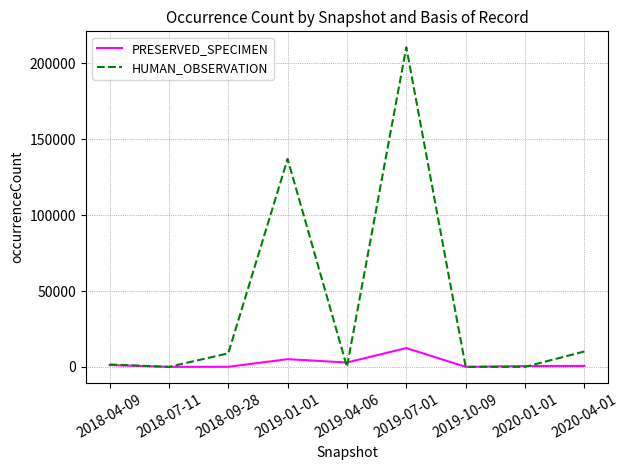

Is the value of HUMAN_OBSERVATION at 2019-01-01 greater than the value of PRESERVED_SPECIMEN at 2018-09-28?

Yes